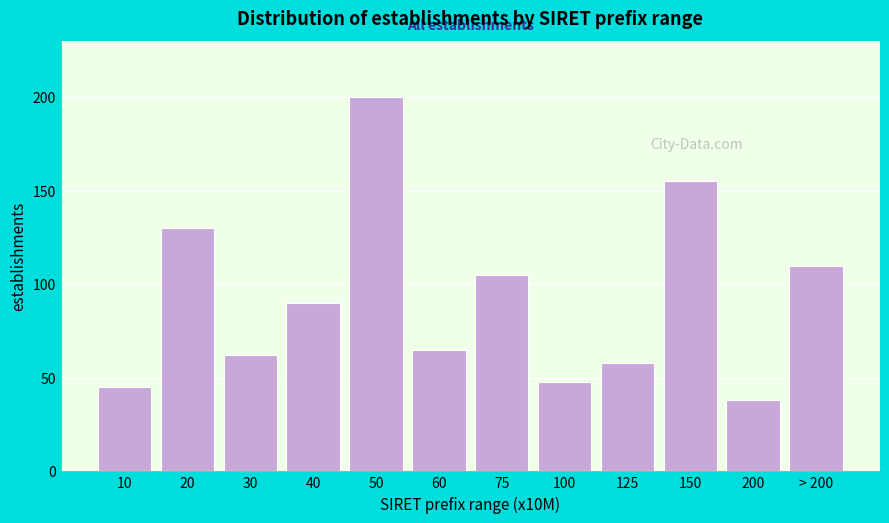

Reading left to right, list all the values displayed in this chart.

45	130	62	90	200	65	105	48	58	155	38	110